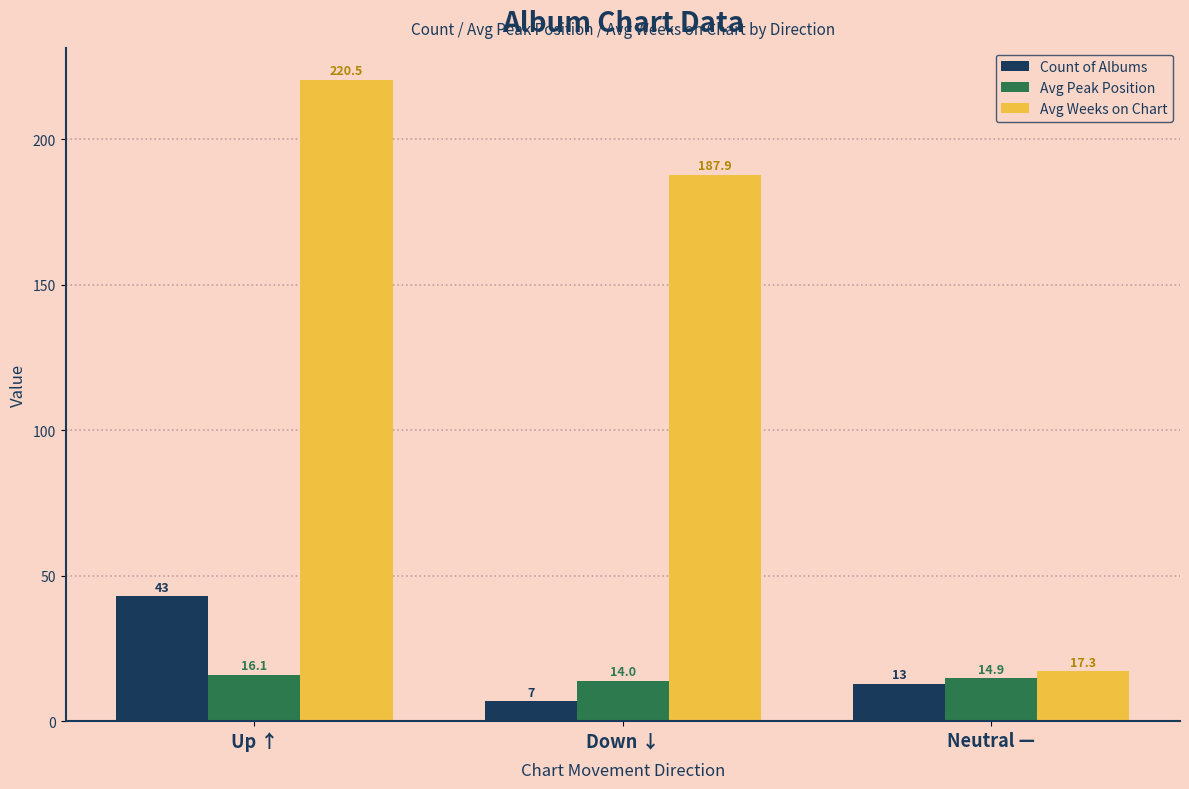

How many bars are there in each group?

3